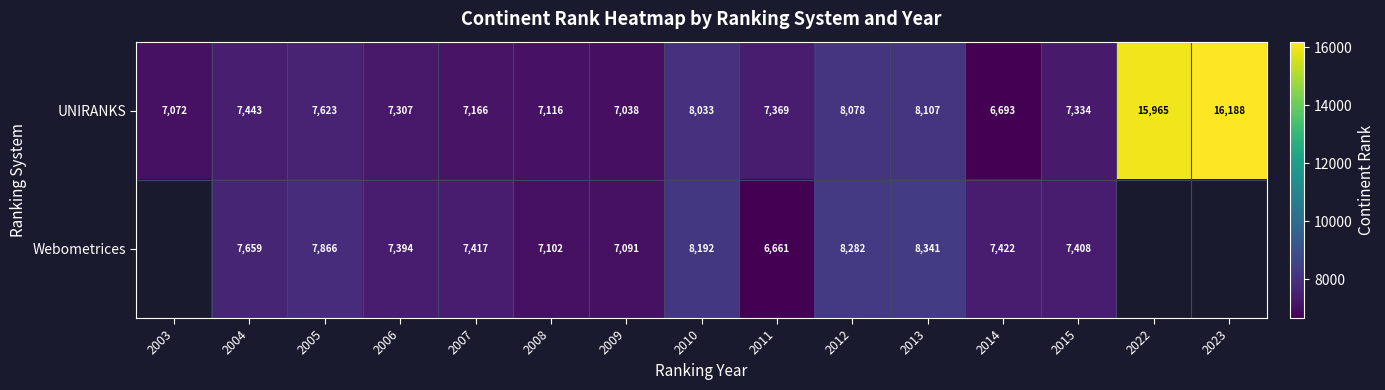

Is the value of Webometrices at 2007 greater than the value of UNIRANKS at 2015?

Yes